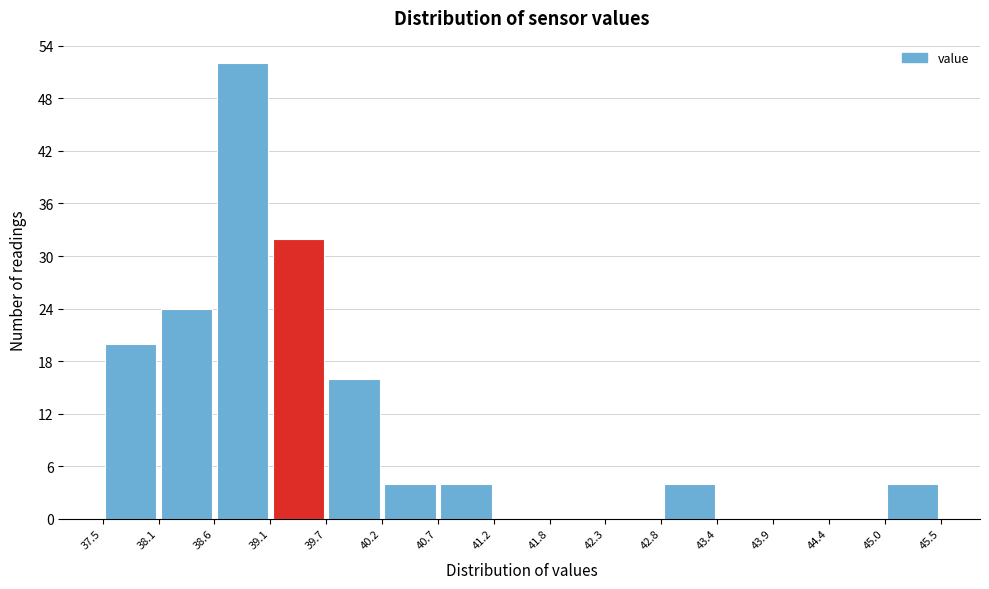

Reading left to right, list every bar in this chart as the range it spans on the x-axis followed by its height. The values are not printed on the chart, so give them approximately, as read against the axis.

37.5 to 38.1: 20
38.1 to 38.6: 24
38.6 to 39.1: 52
39.1 to 39.7: 32
39.7 to 40.2: 16
40.2 to 40.7: 4
40.7 to 41.2: 4
41.2 to 41.8: 0
41.8 to 42.3: 0
42.3 to 42.8: 0
42.8 to 43.4: 4
43.4 to 43.9: 0
43.9 to 44.4: 0
44.4 to 45.0: 0
45.0 to 45.5: 4